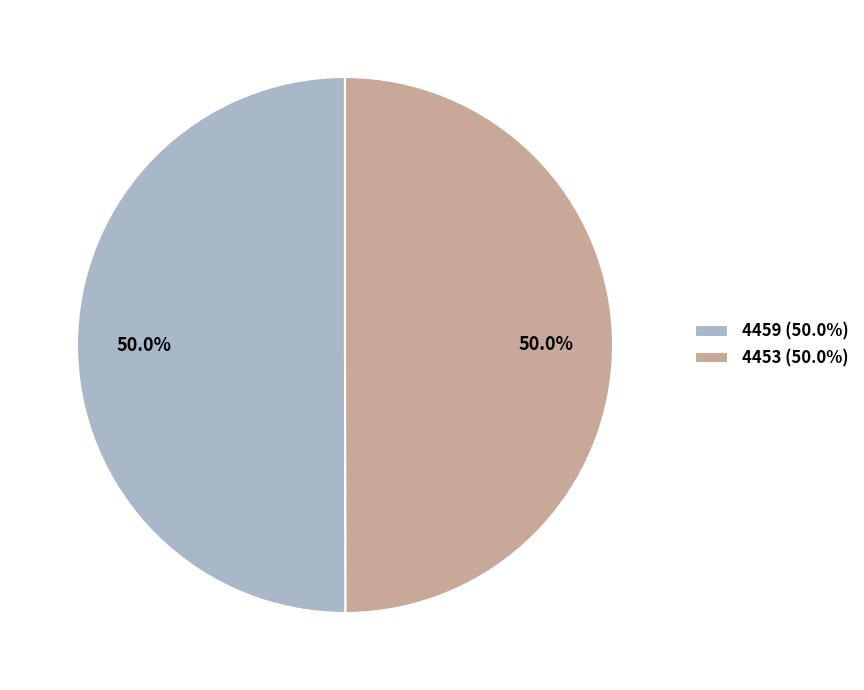

What percentage do 4459 (50.0%) and 4453 (50.0%) together represent?

100.0%